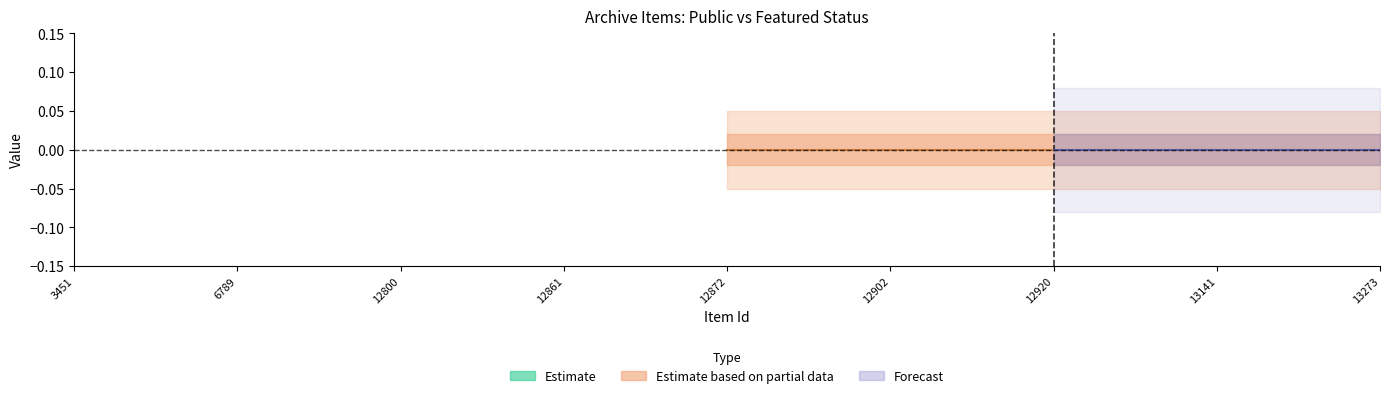

Is it true that public equals 2 at 13233?

False